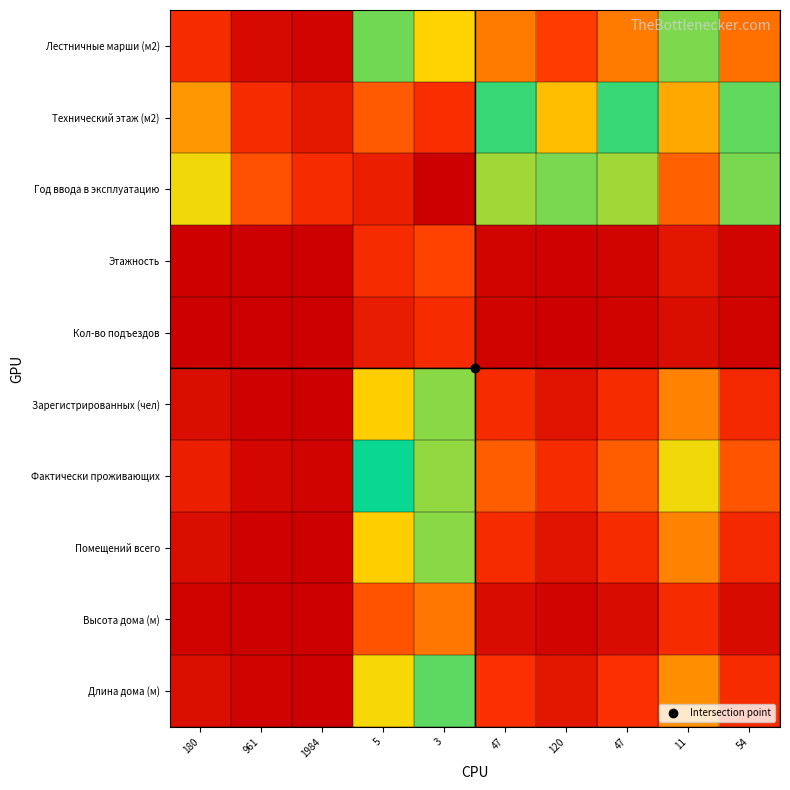

At which category is the sum across all series the highest?

3